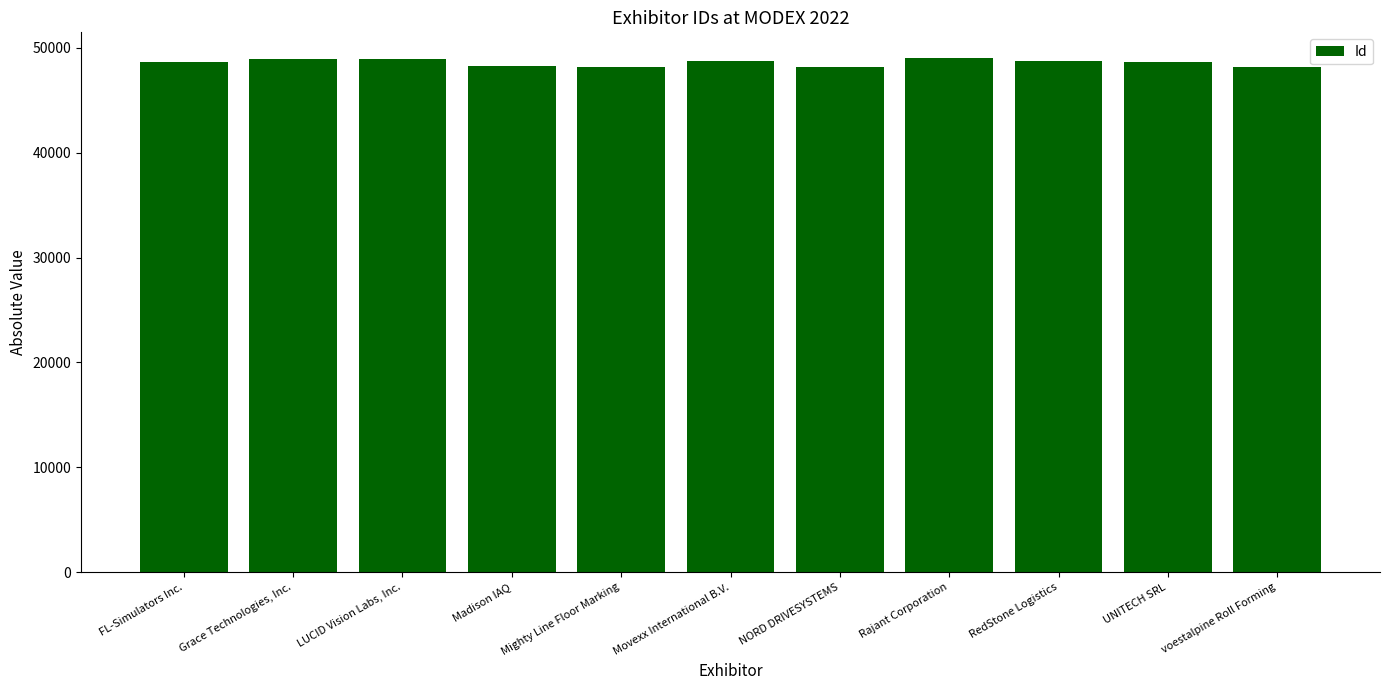

True or false: the data shows 48937 at LUCID Vision Labs, Inc..

True